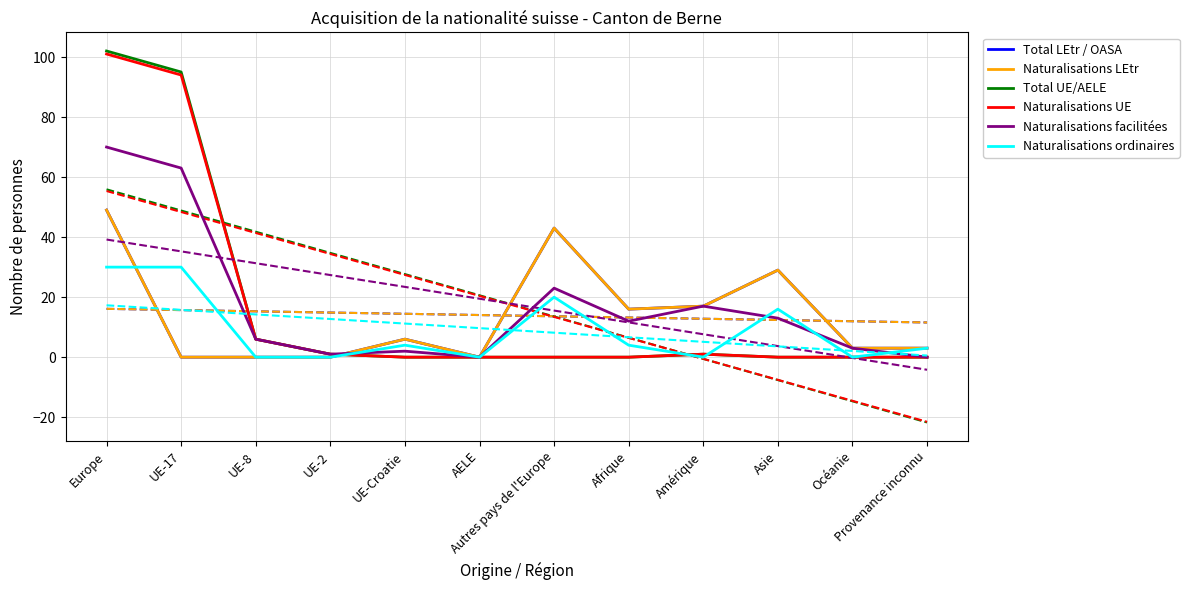

At which category is the sum across all series the highest?

Europe